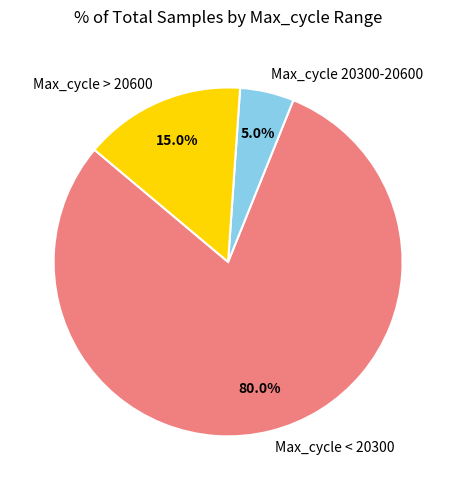

How many segments does this pie chart have?

3